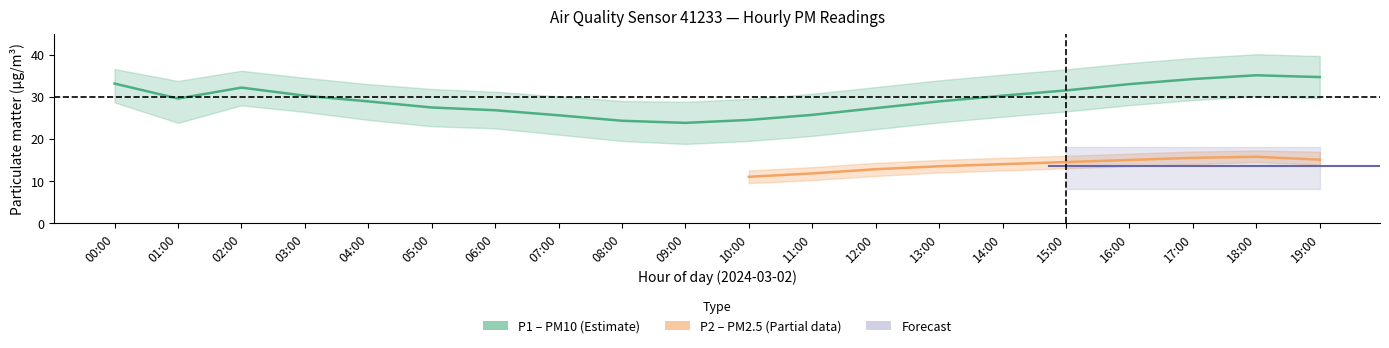

What is the minimum value for P2_lo?

9.0